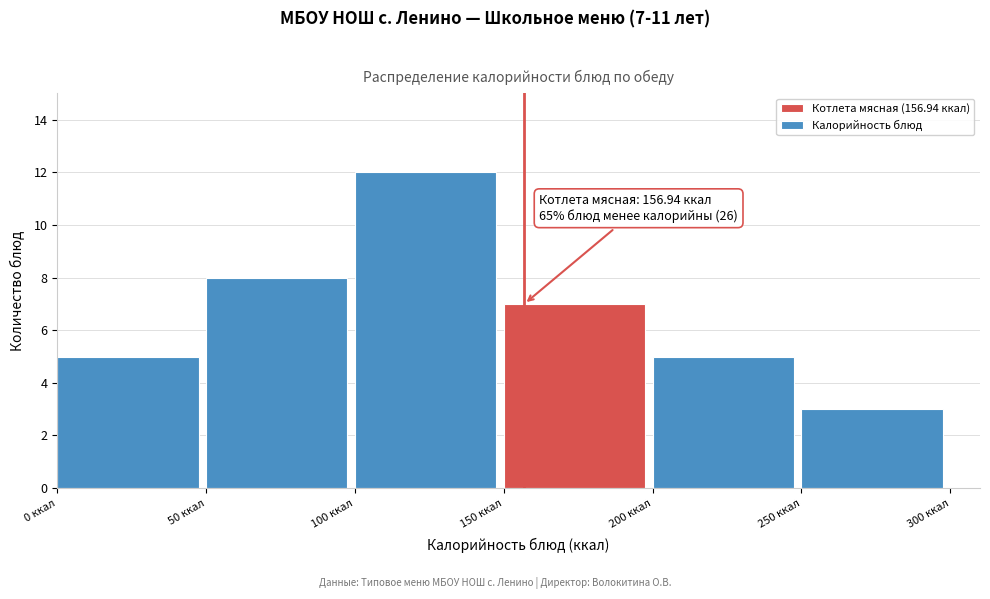

Over which range of the x-axis is the bar tallest?

100 to 150